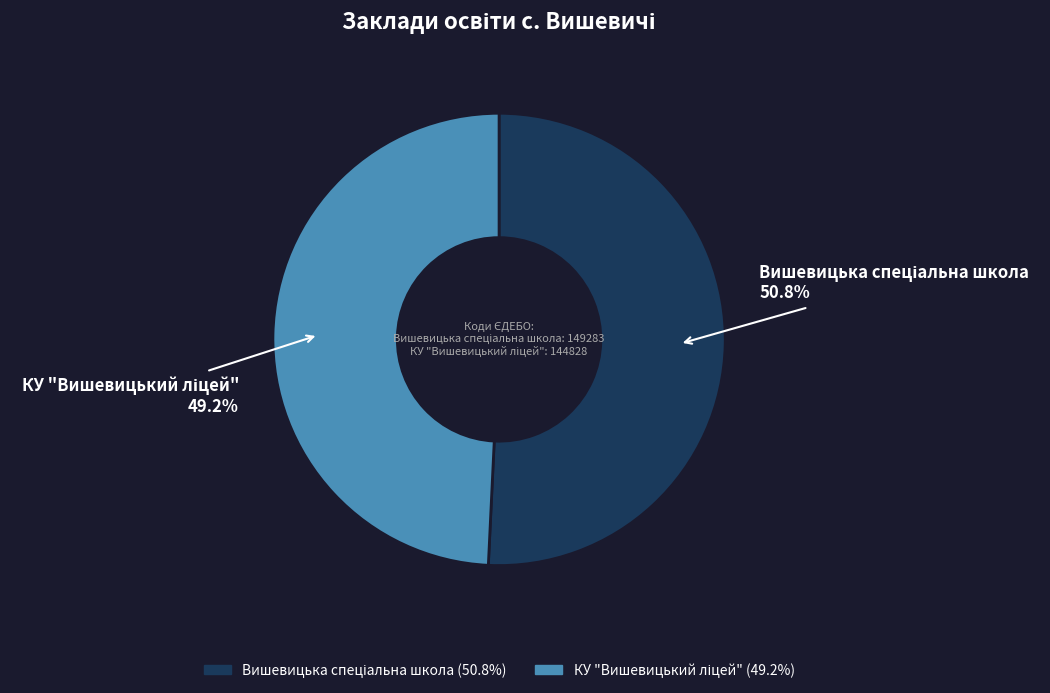

Is there a majority slice in this chart?

Yes